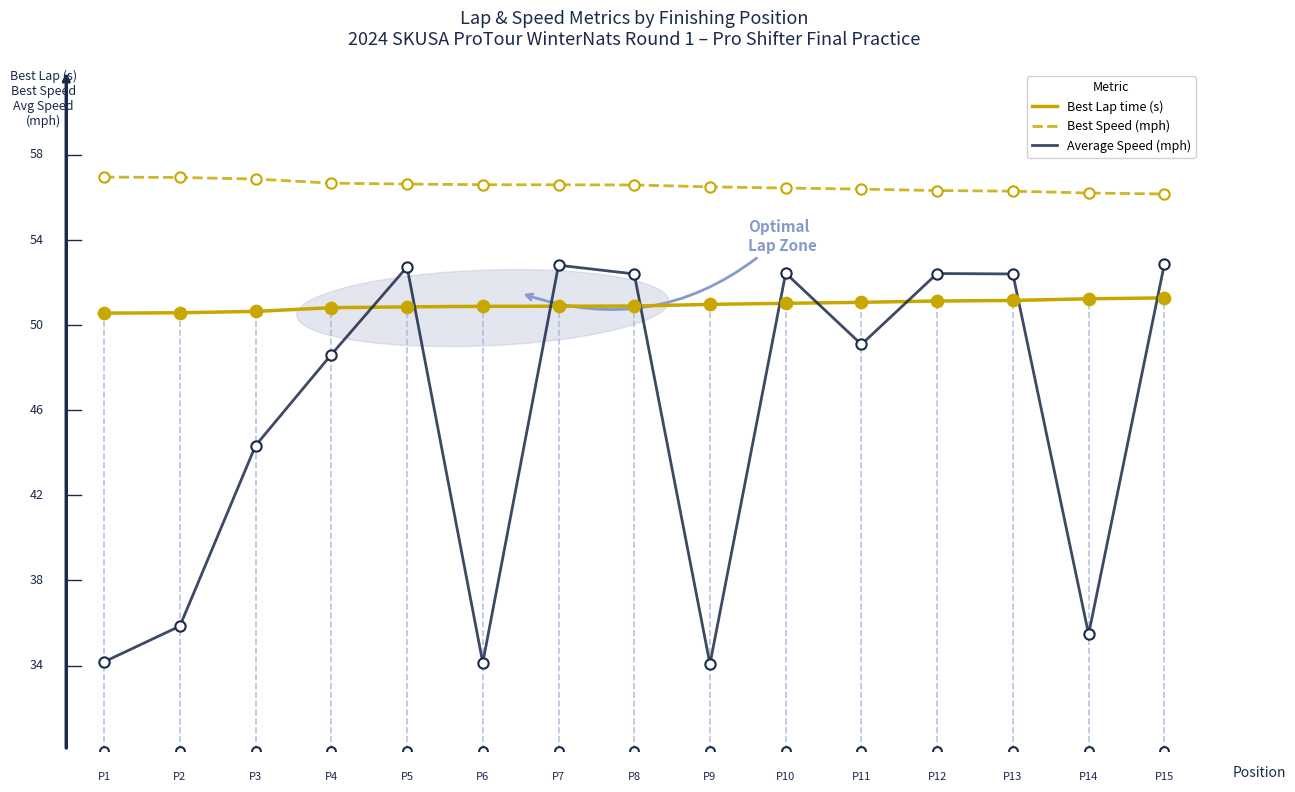

Which series has the largest total across all categories?

Best Speed (mph)